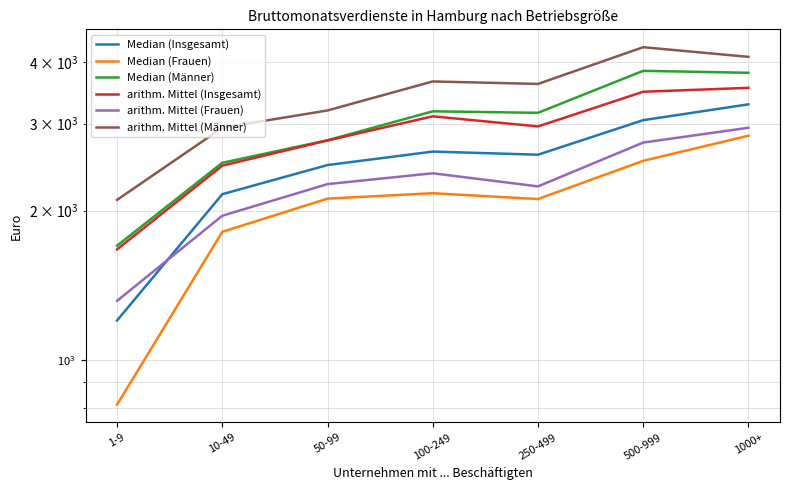

What position from the left is 10-49?

2